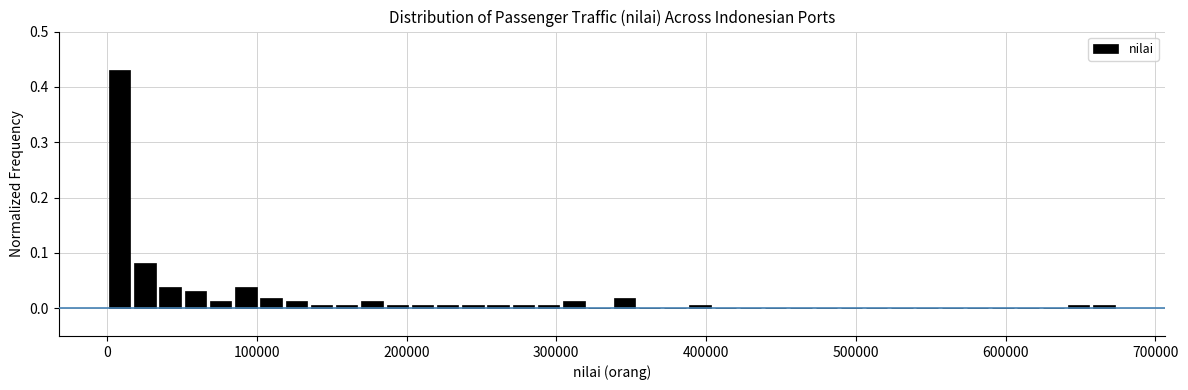

Read against the x-axis, roughly where is the centre of the tallest bar?

10000